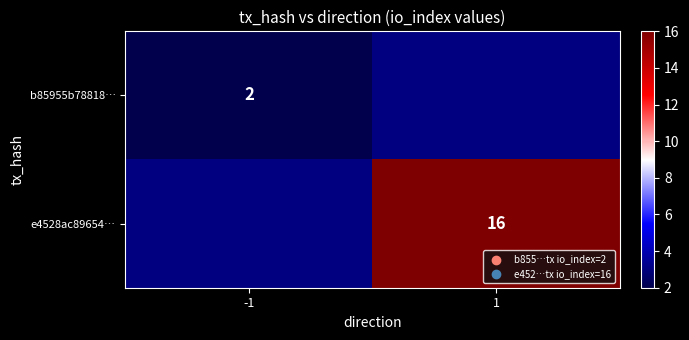

True or false: e4528ac89654… has a value of 16 at 1.

True